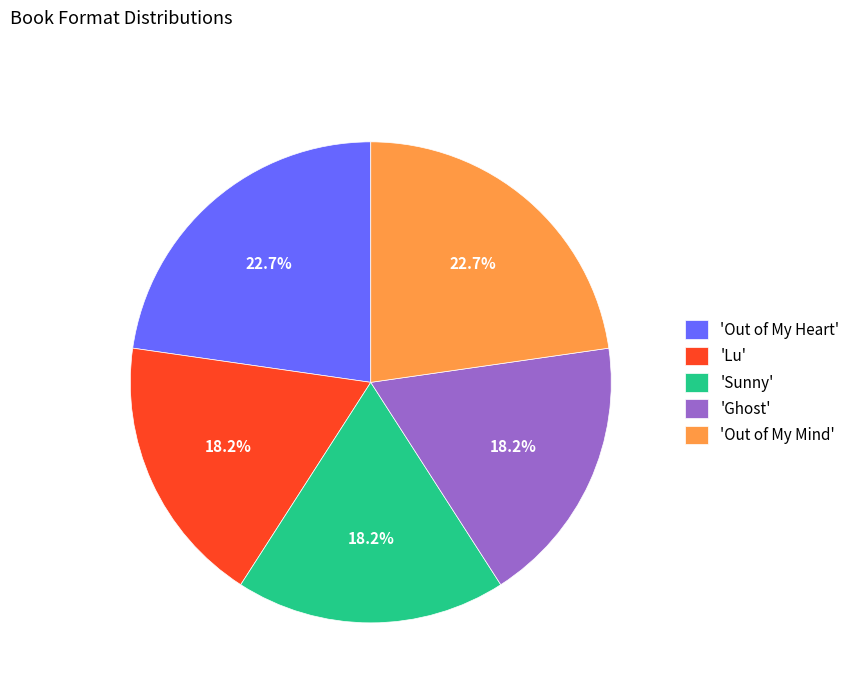

What portion of the pie excludes 'Ghost'?

81.8%